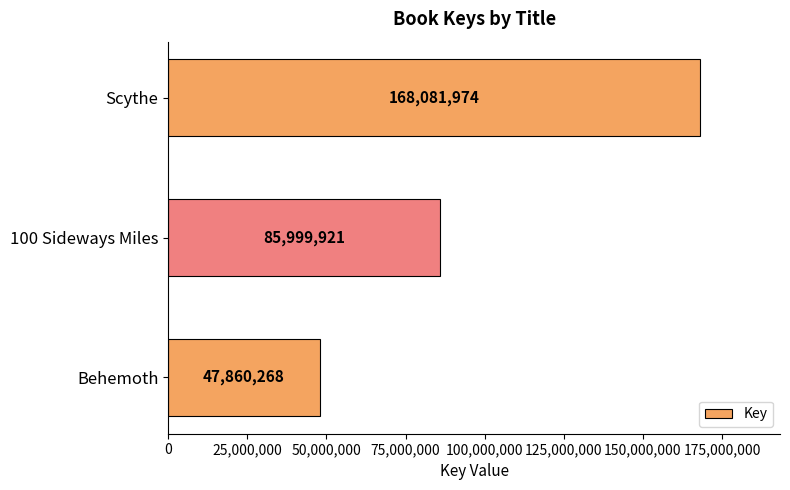

Where is the data nearest to the value 107971121?

100 Sideways Miles